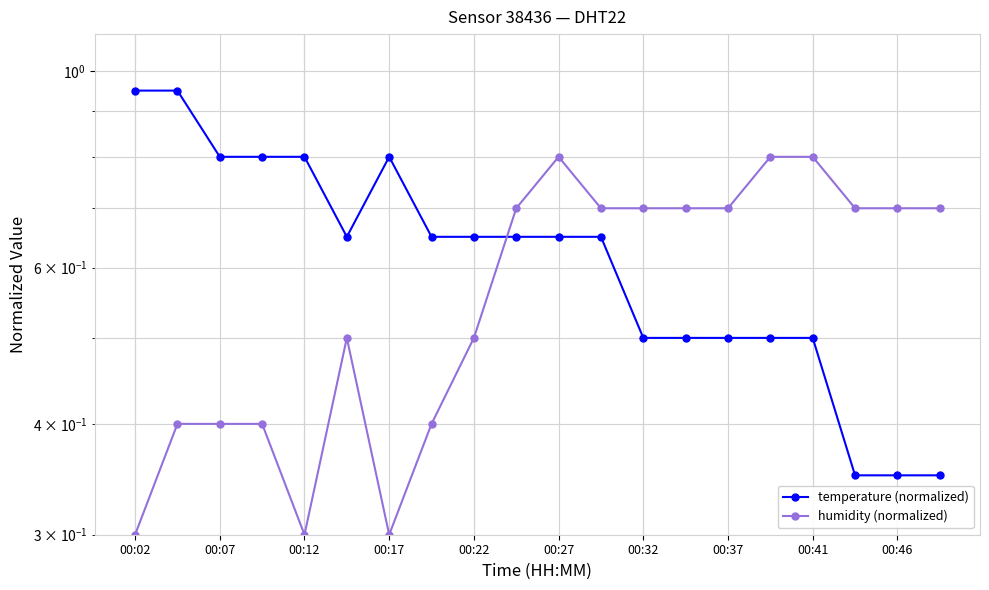

Rank the series at 19 from highest to lowest value.

humidity (normalized), temperature (normalized)